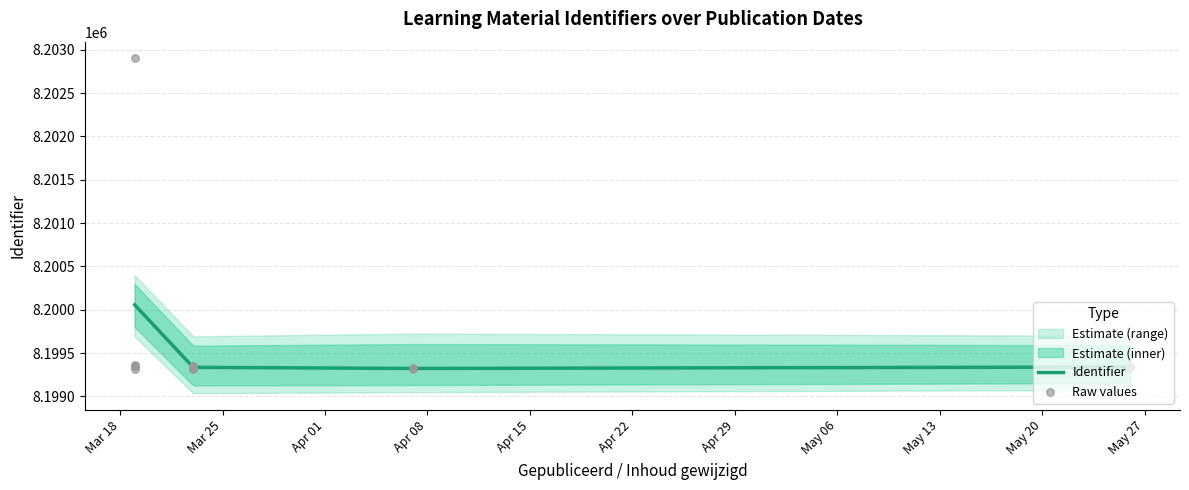

What is the maximum value for Identifier?

8200056.8